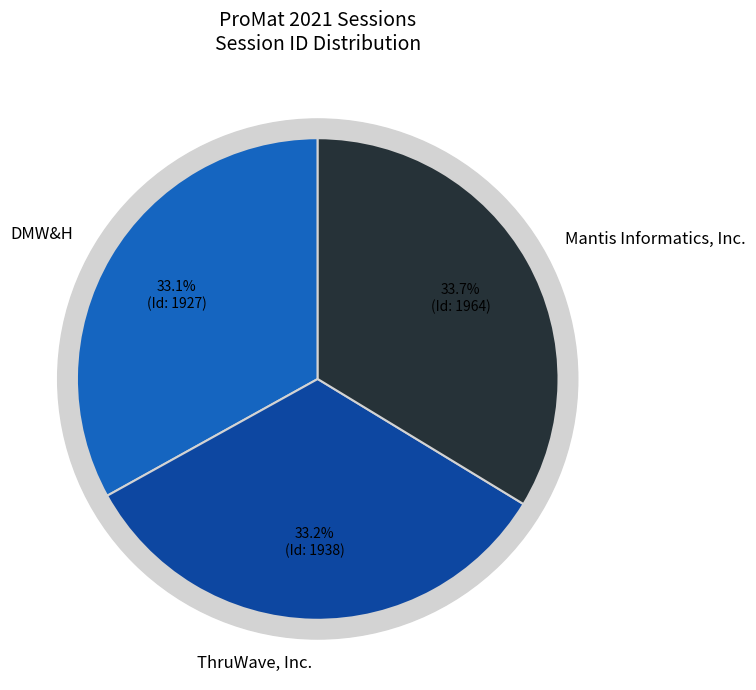

What percentage is the Mantis Informatics, Inc. slice, to the nearest percent?

34%